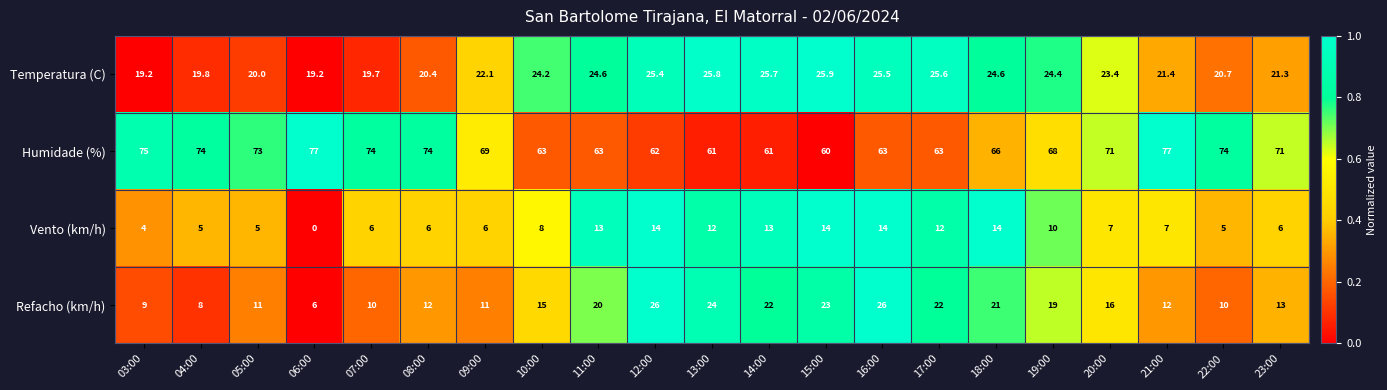

Which series changed the most between 10:00 and 19:00?

Humidade (%)